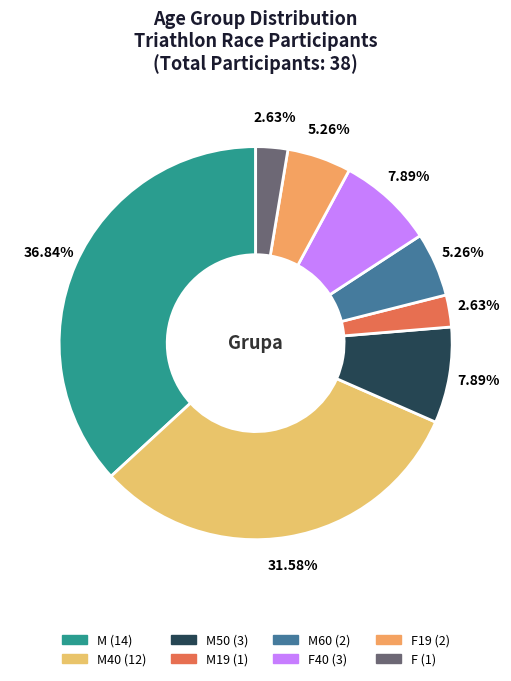

How many slices are in this pie chart?

8